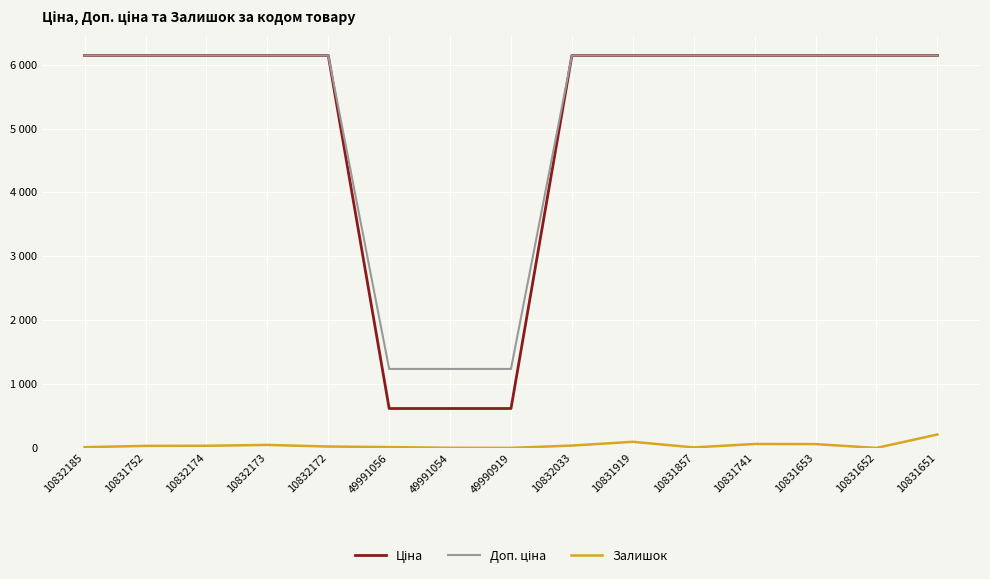

True or false: Залишок and Доп. ціна cross at least once.

False